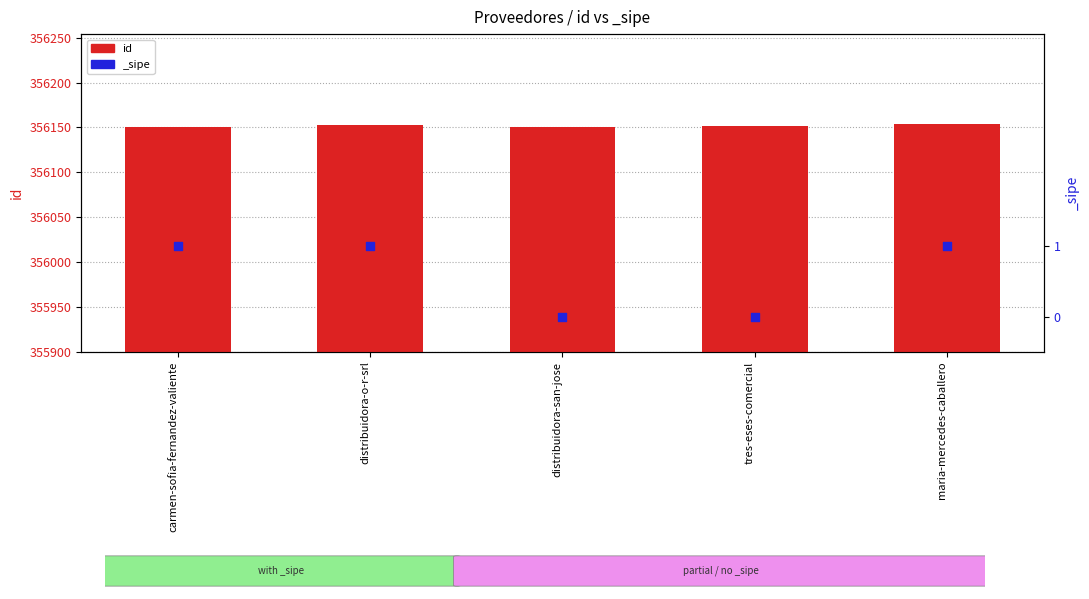

Which has a higher value, distribuidora-o-r-srl or tres-eses-comercial?

distribuidora-o-r-srl